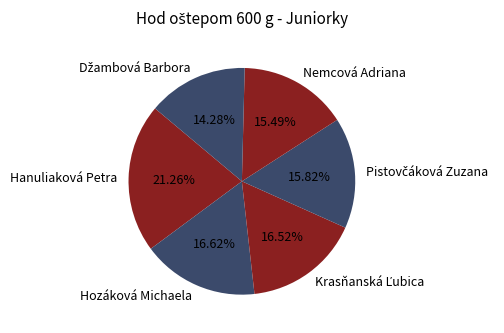

Is there any slice that represents more than half of the pie?

No